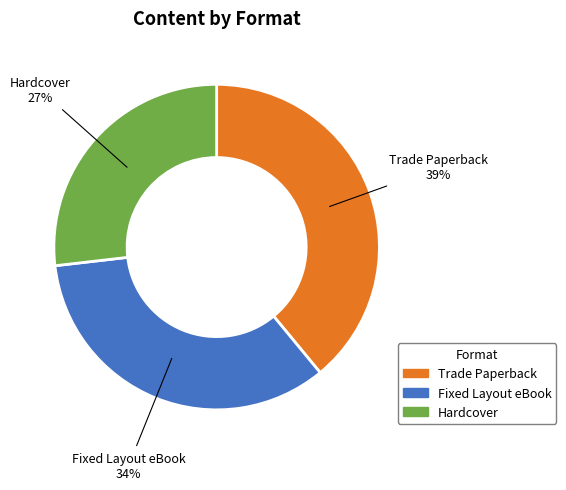

Which has a higher value, Trade Paperback or Hardcover?

Trade Paperback